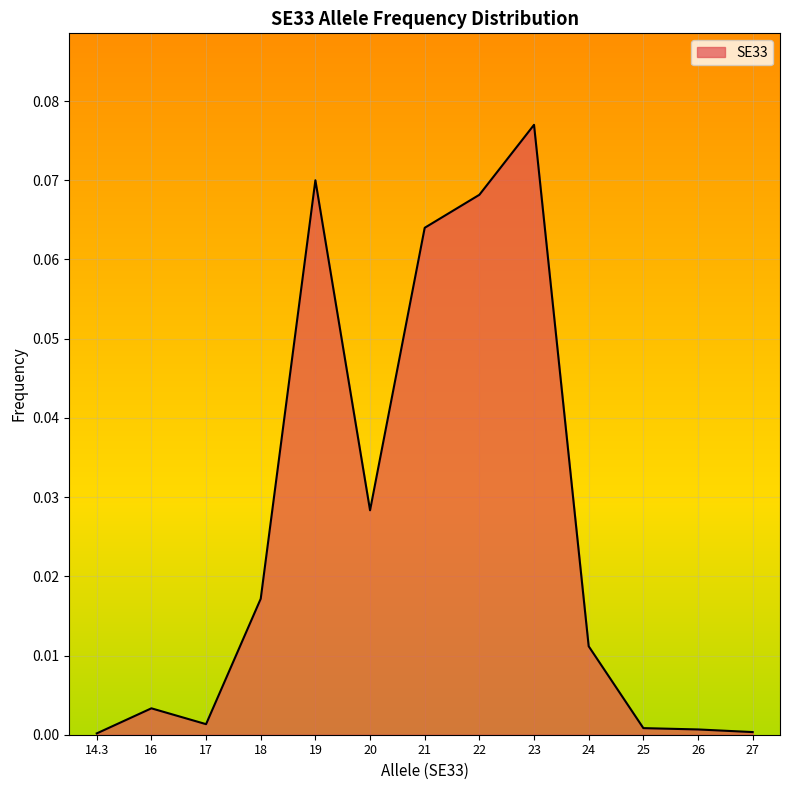

Count the number of data series in this chart.

1